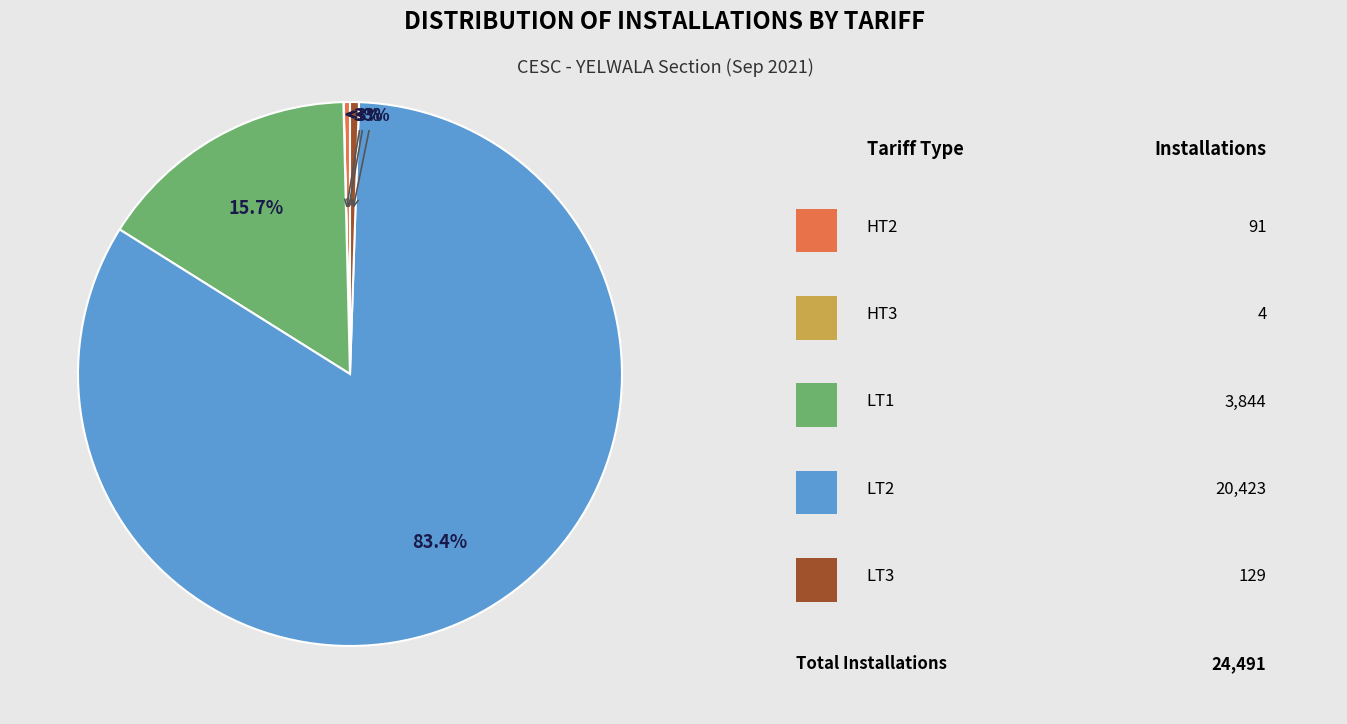

True or false: HT2 accounts for 1% of the total.

False